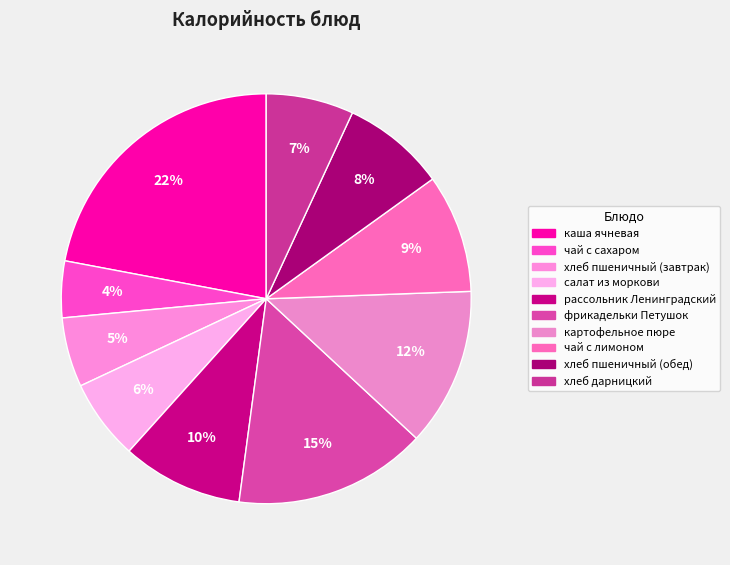

How many segments does this pie chart have?

10